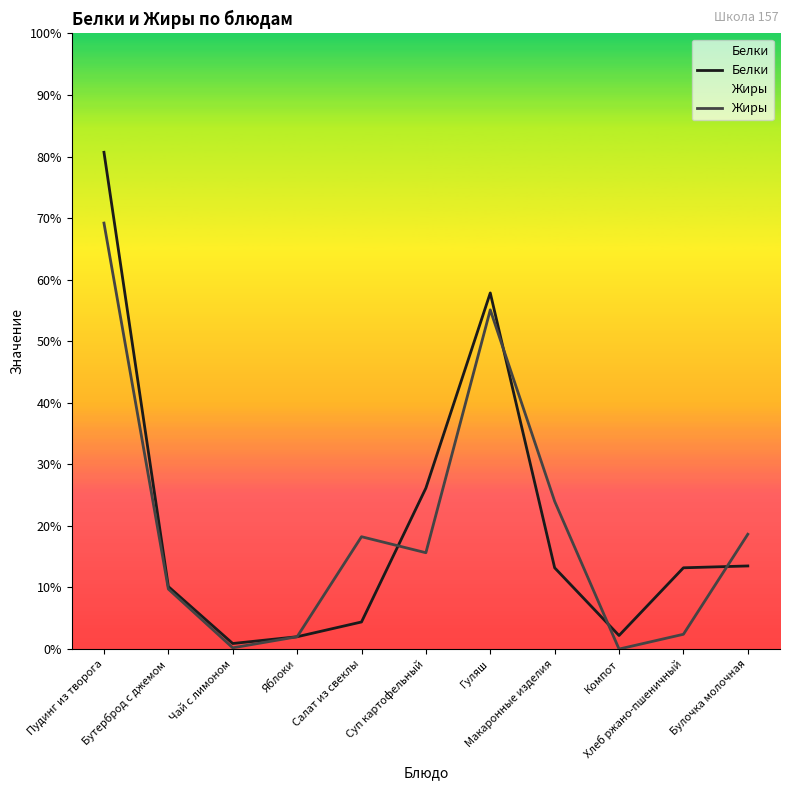

Which category has the lowest value across all series?

Компот